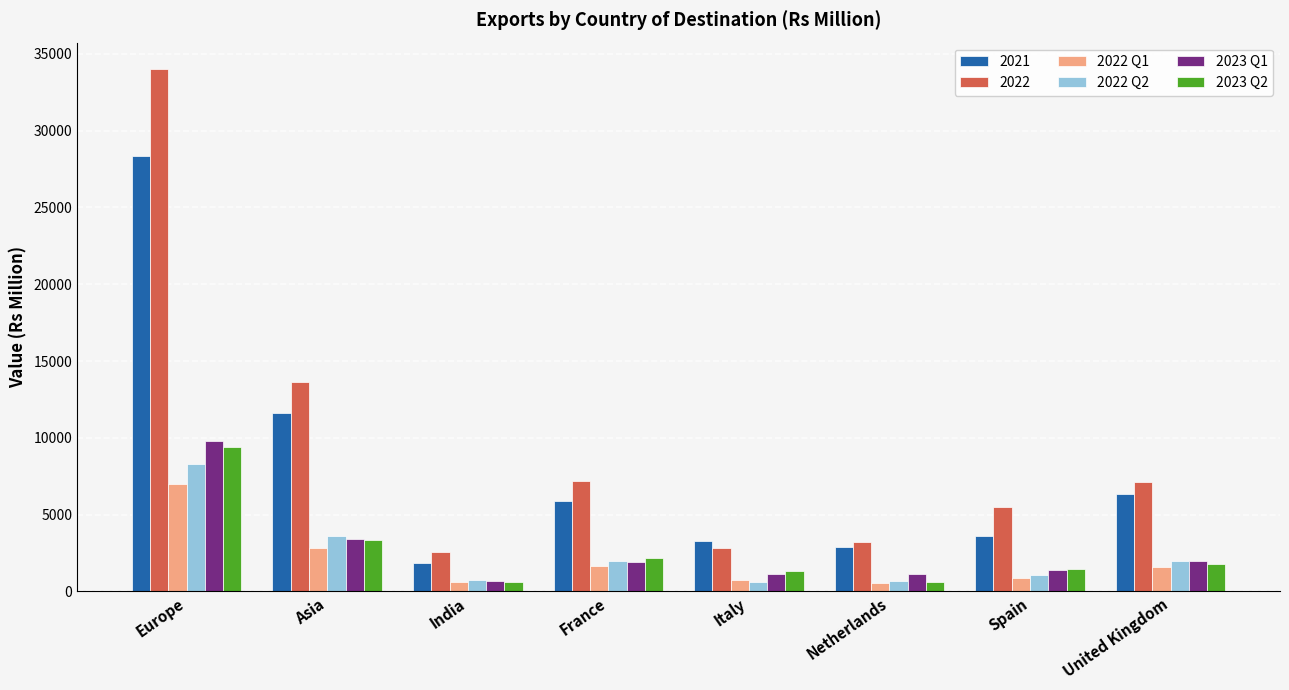

Rank the series by their maximum value, from highest to lowest.

2022, 2021, 2023 Q1, 2023 Q2, 2022 Q2, 2022 Q1